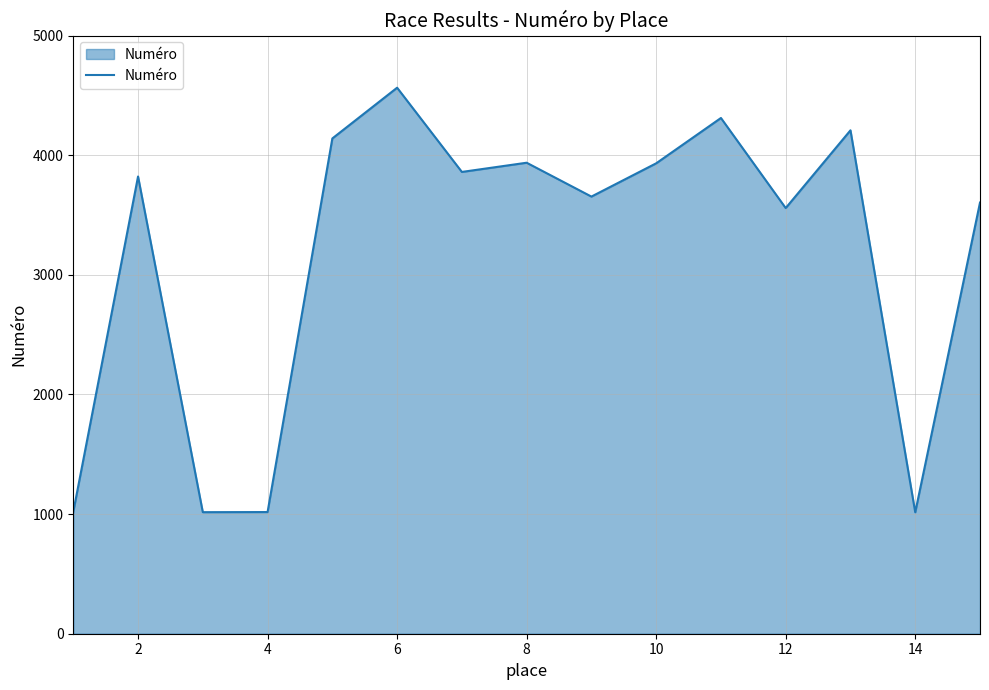

What is the greatest value displayed?

4564